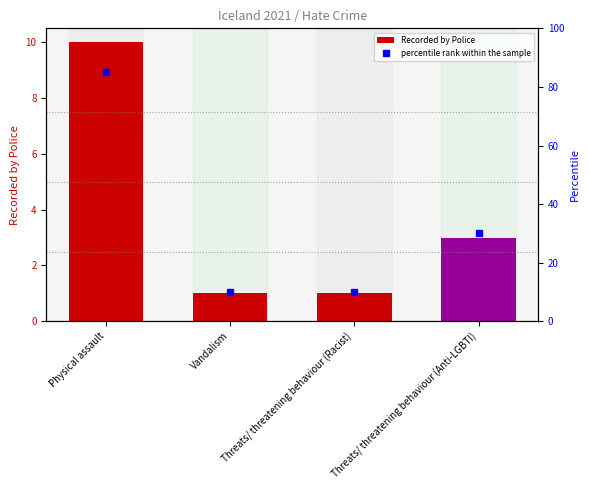

What is the total value across all series at Threats/ threatening behaviour (Racist)?

11